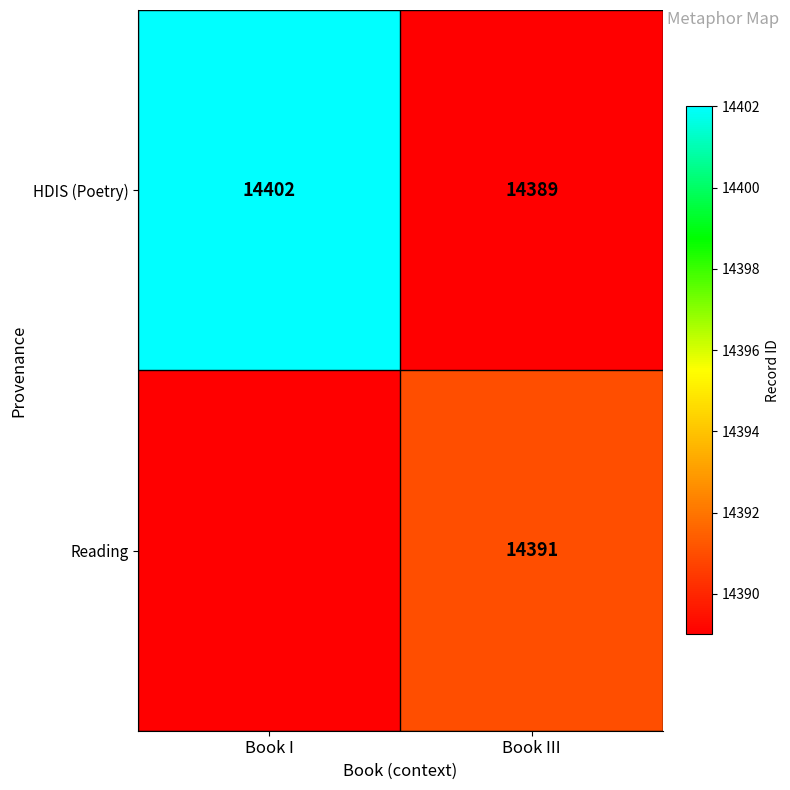

Where is HDIS (Poetry) nearest to the value 14395?

Book III